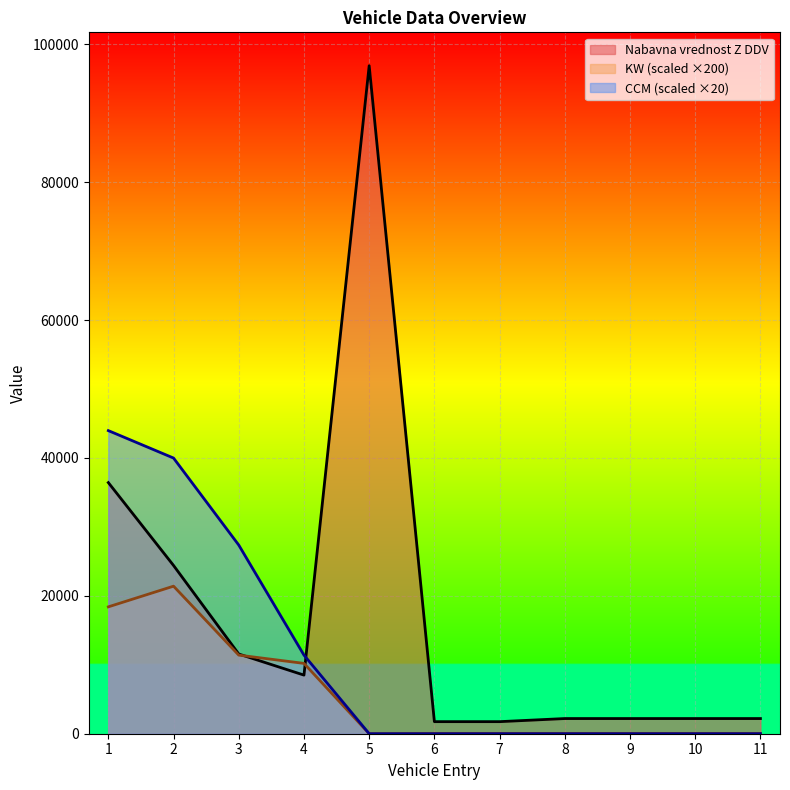

Reading left to right, extract all data points from this chart.

Nabavna vrednost Z DDV: 36420	24400	11560	8501	96880	1750	1750	2200	2200	2200	2200
KW: 18400	21400	11400	10200	0	40	40	40	40	40	40
CCM: 43960	39980	27360	11400	0	0	0	0	0	0	0